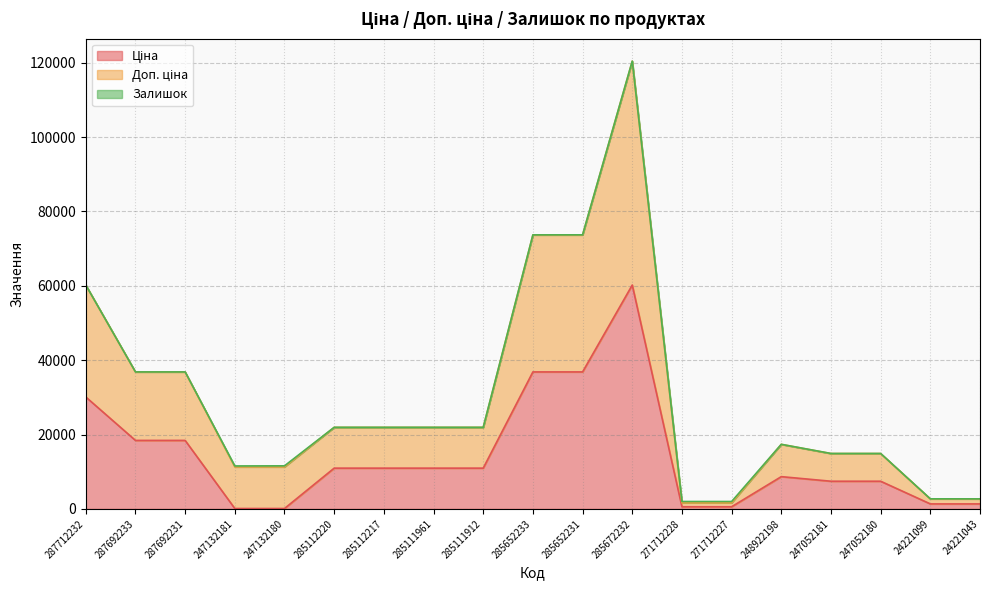

What is the difference between the maximum and second lowest values in the Ціна series?

60093.8